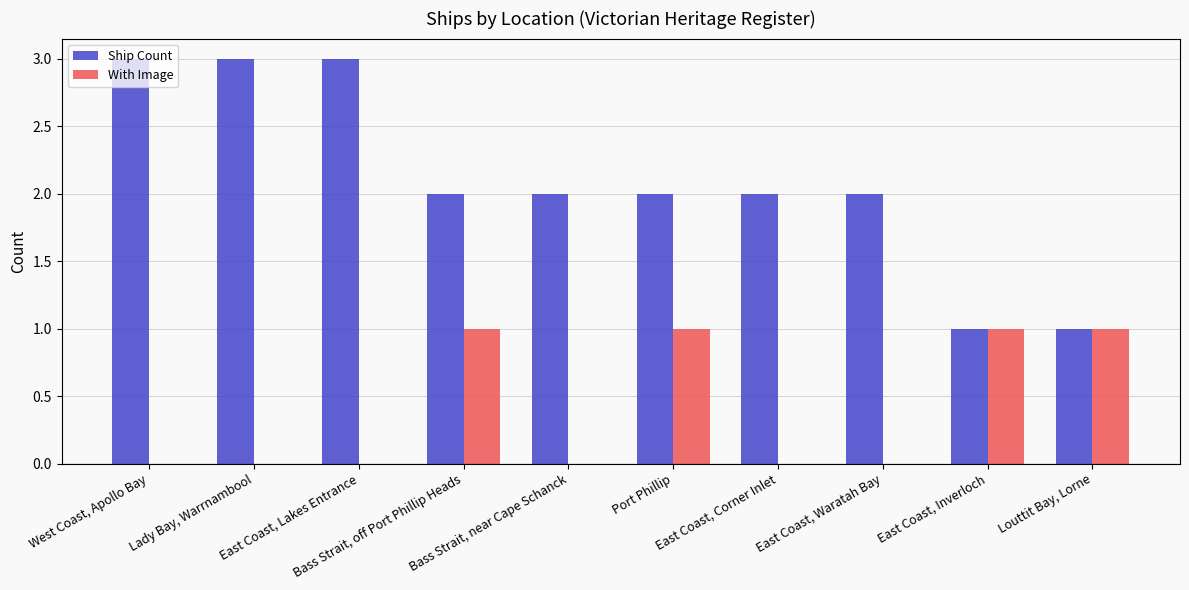

What are all the series names shown in the legend?

Ship Count, With Image